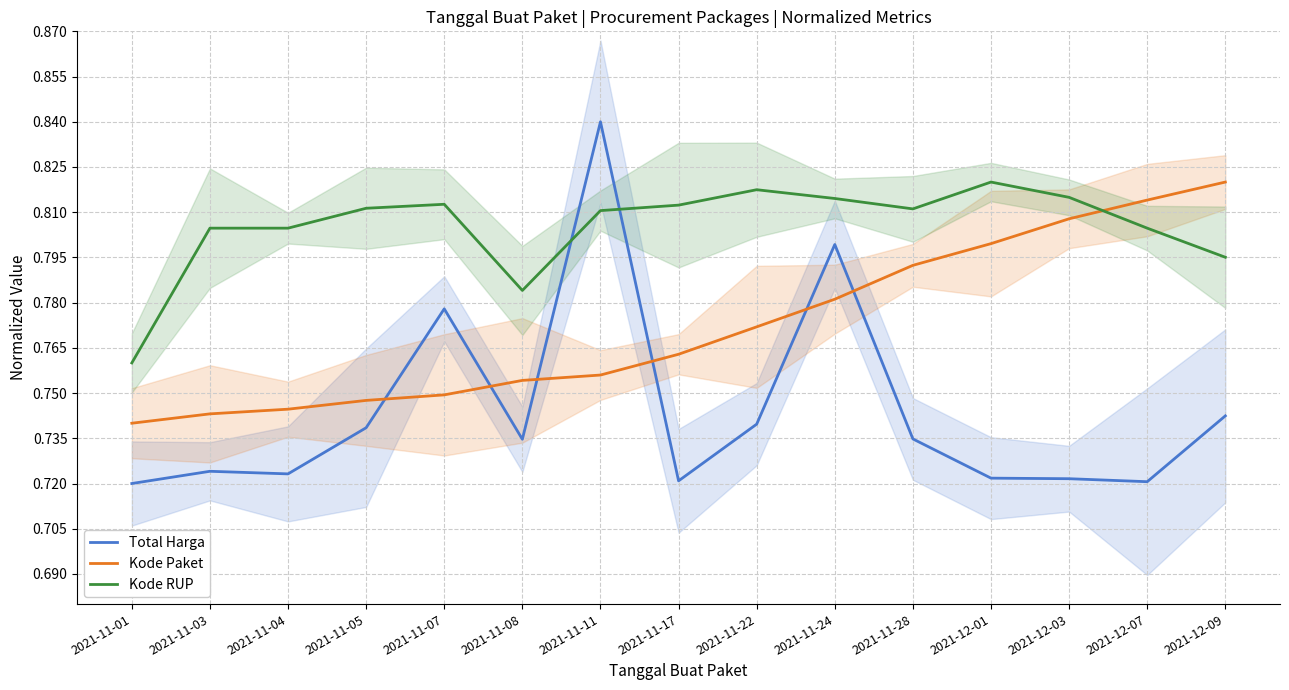

What is the maximum value shown in the chart?

0.8